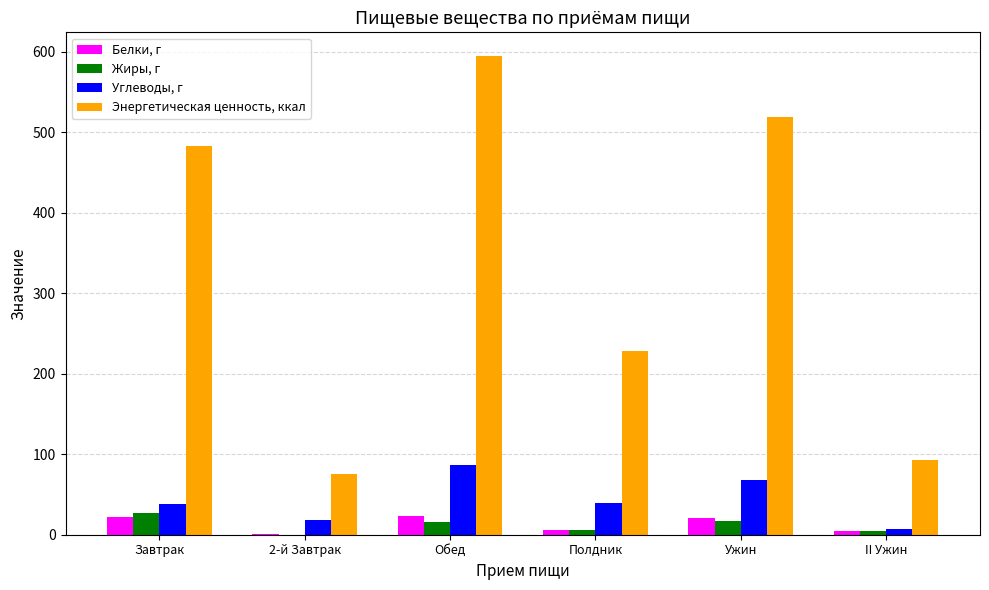

Is the value of Жиры, г at Ужин greater than the value of Углеводы, г at Обед?

No